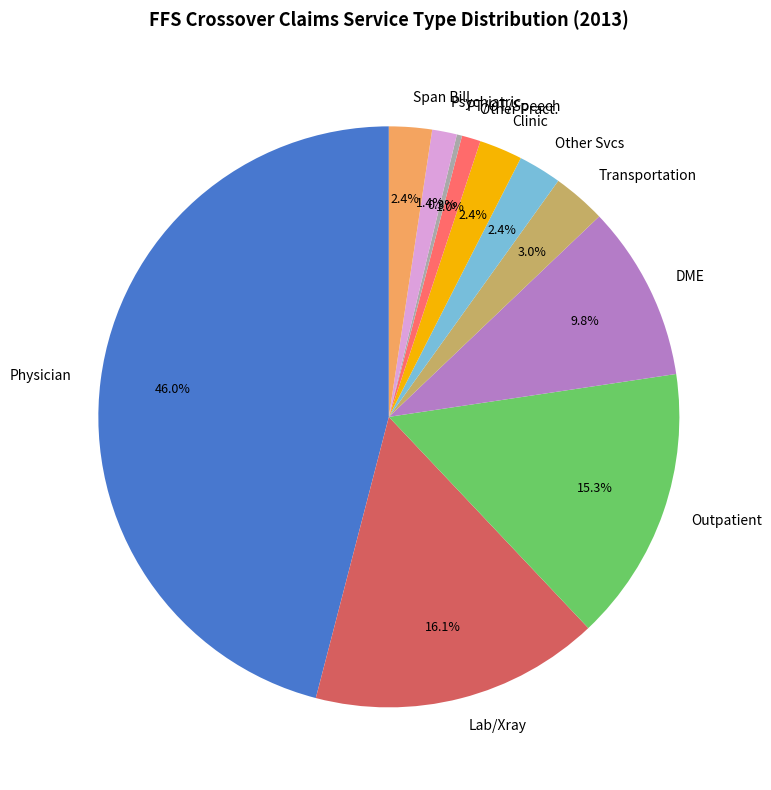

Is there a majority slice in this chart?

No